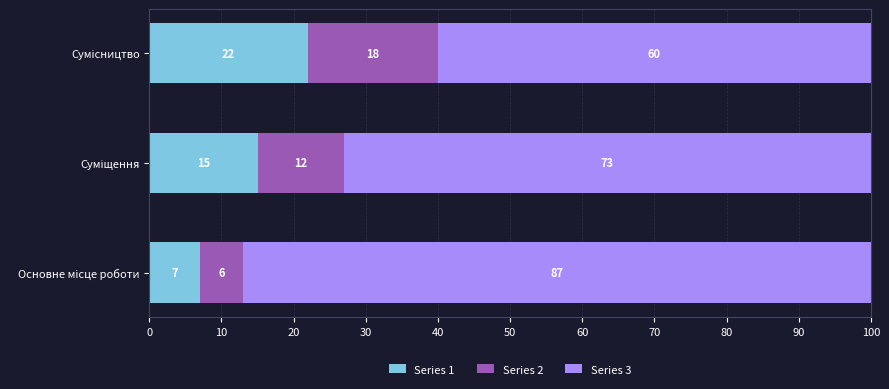

Count the Series 1 values in the range 7 to 22.

3